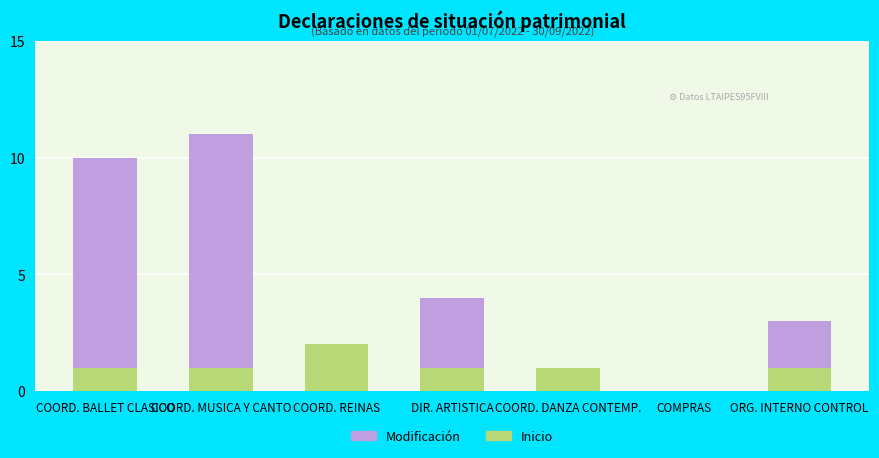

At which label does Inicio reach its peak?

COORD. REINAS